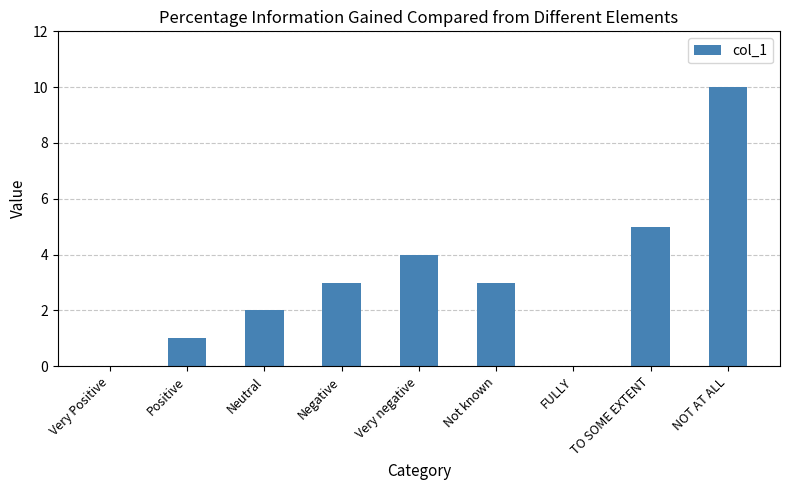

What is the average value?

3